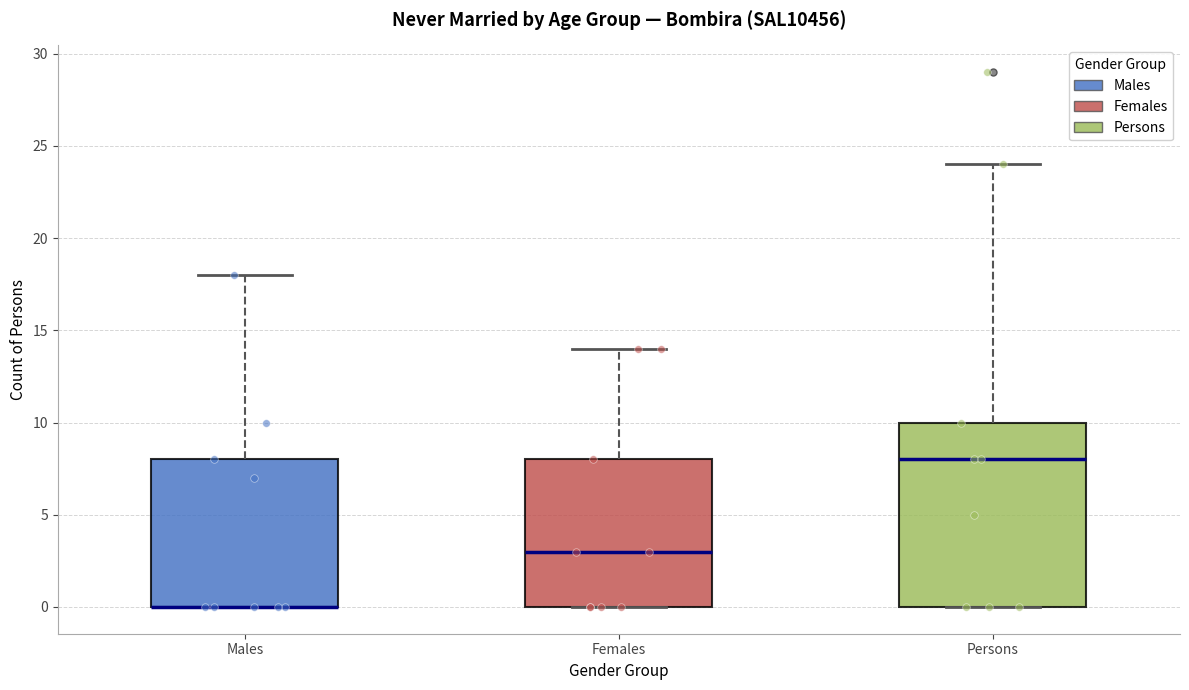

Where does the upper whisker of the box for Persons end on the y-axis? The values are not printed on the chart, so give them approximately, as read against the axis.

24